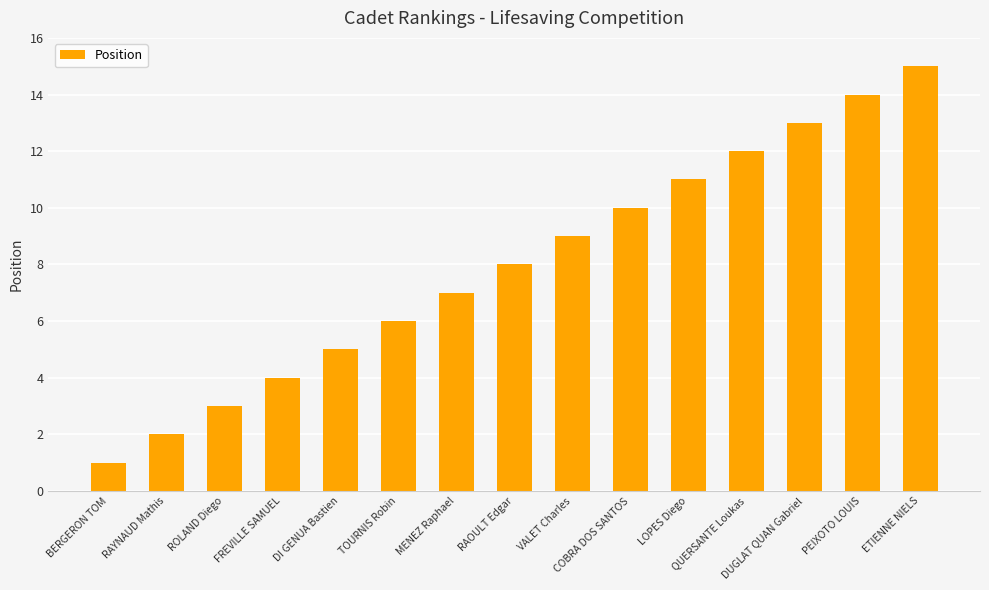

What is the sum of the values at VALET Charles and TOURNIS Robin?

15